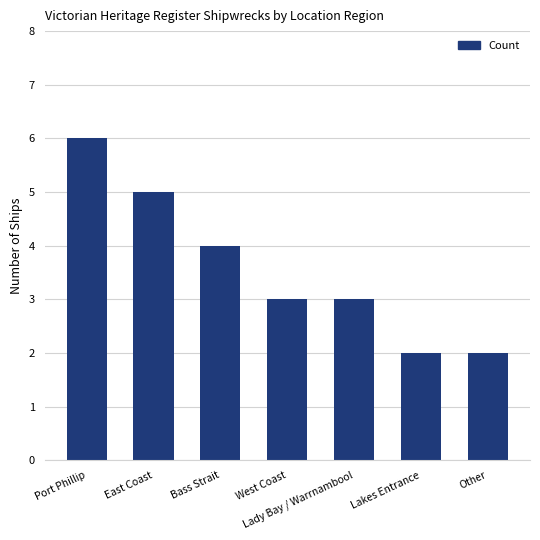

What is the greatest value displayed?

6